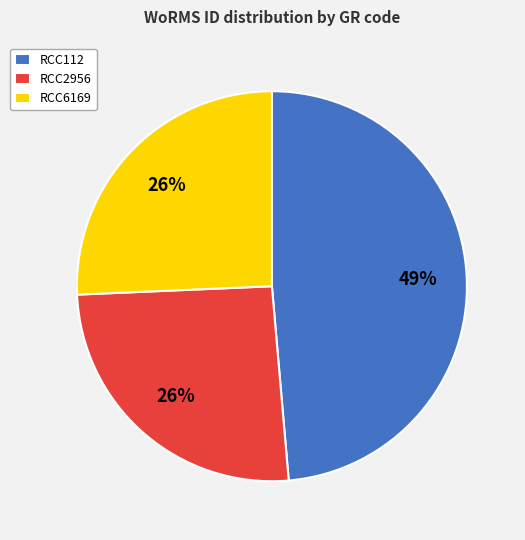

Which has a higher value, RCC6169 or RCC112?

RCC112